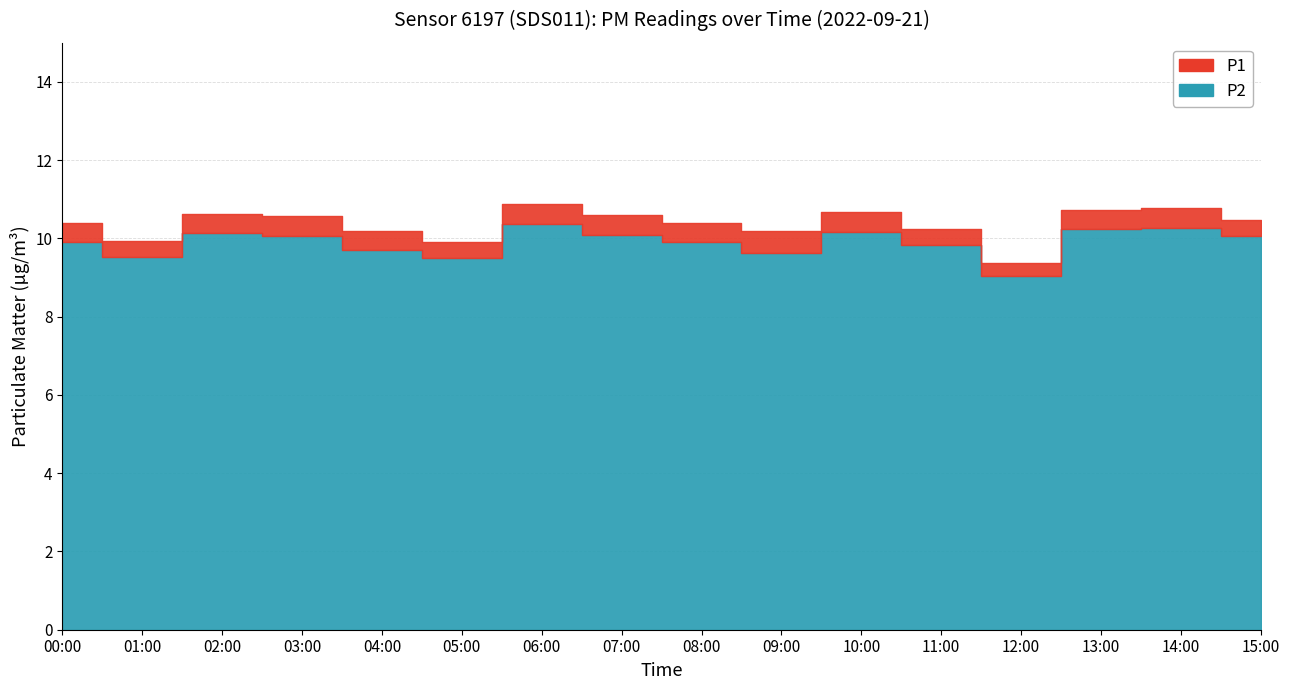

At which label does P2 reach its peak?

06:00